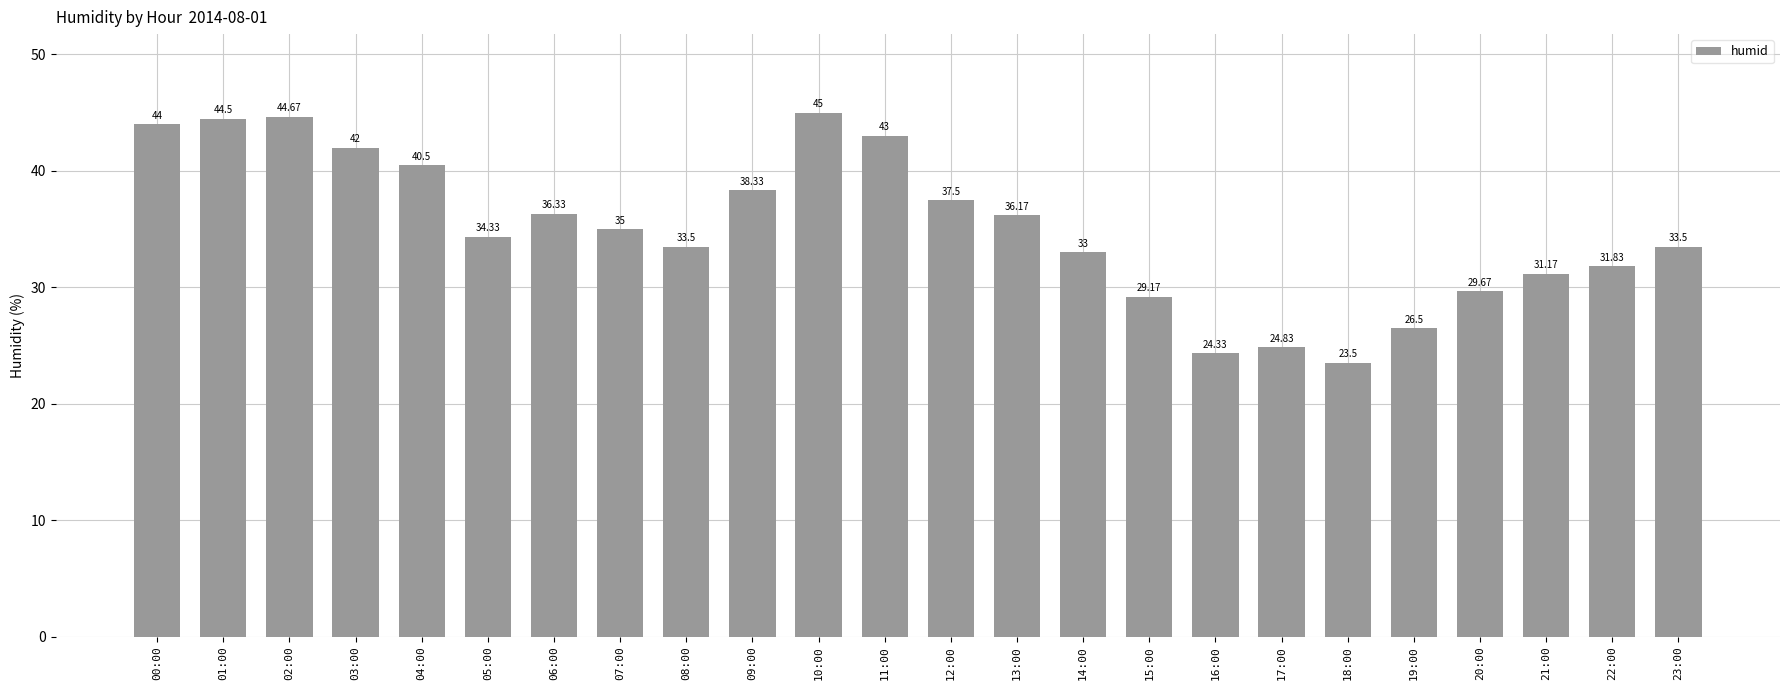

Reading left to right, list all the values displayed in this chart.

00:00=44.0	01:00=44.5	02:00=44.7	03:00=42.0	04:00=40.5	05:00=34.3	06:00=36.3	07:00=35.0	08:00=33.5	09:00=38.3	10:00=45.0	11:00=43.0	12:00=37.5	13:00=36.2	14:00=33.0	15:00=29.2	16:00=24.3	17:00=24.8	18:00=23.5	19:00=26.5	20:00=29.7	21:00=31.2	22:00=31.8	23:00=33.5